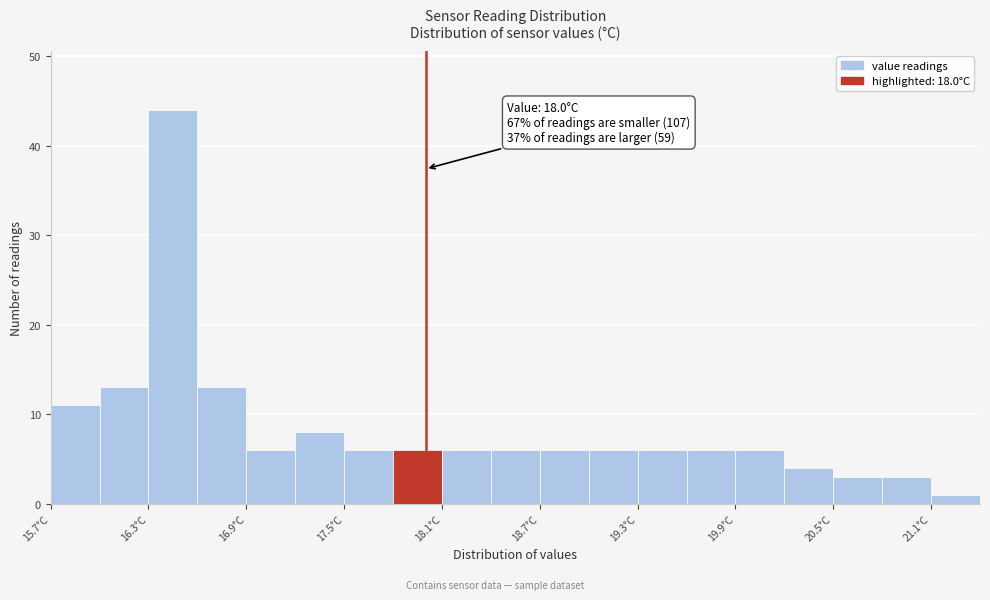

Read against the x-axis, roughly where is the centre of the tallest bar?

16.5